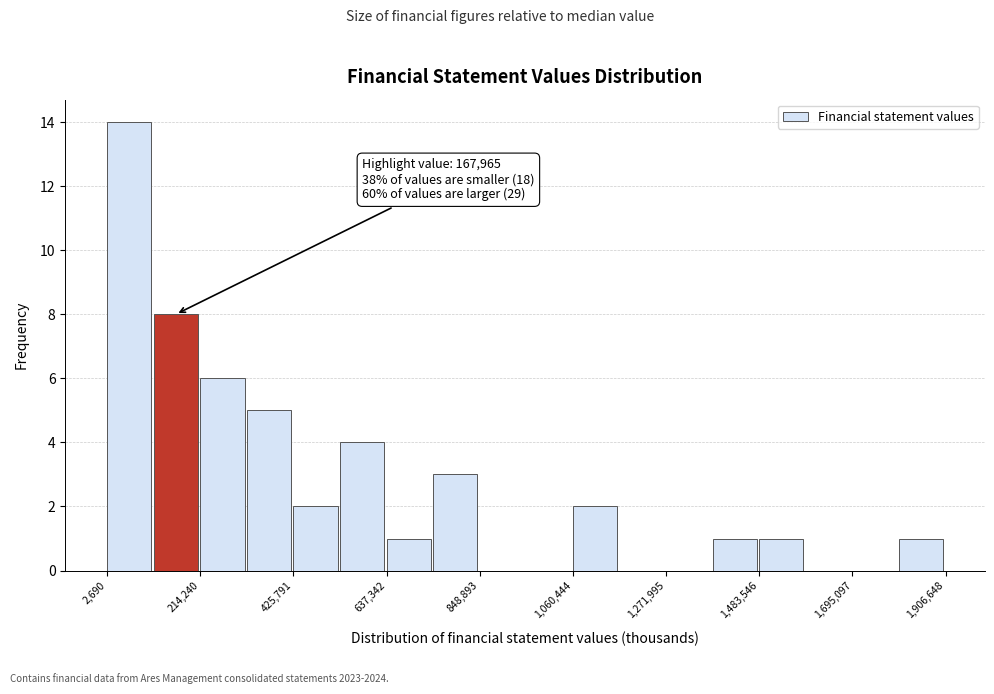

Around what value on the x-axis is the tallest bar? Give the approximate position of its centre, as read against the axis.

50000